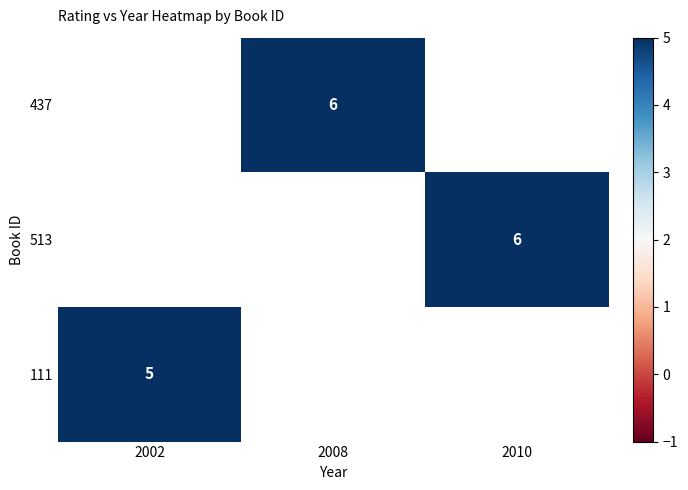

Is it true that 513 equals 6 at 2010?

True